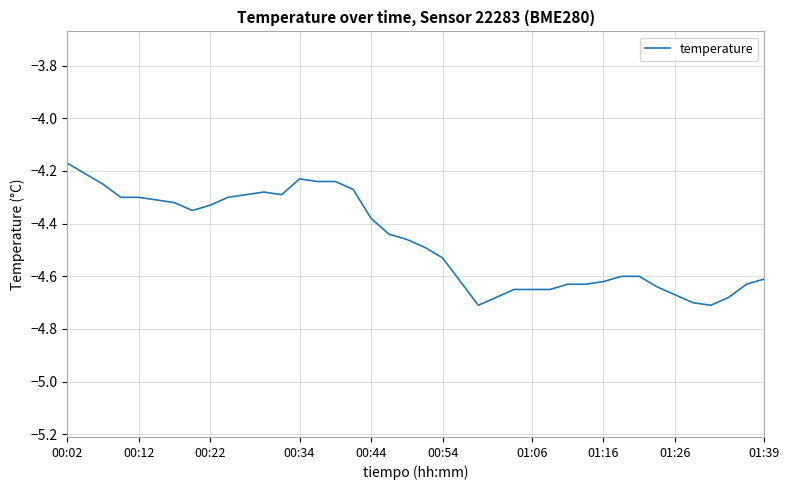

What is the difference between the maximum and minimum values?

0.5